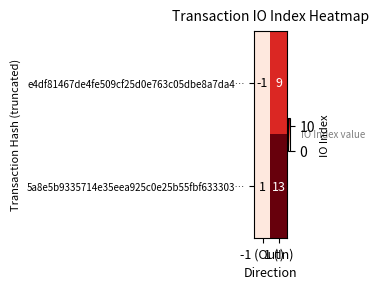

What is the sum of all 5a8e5b9335714e35eea925c0e25b55fbf633303… values?

14